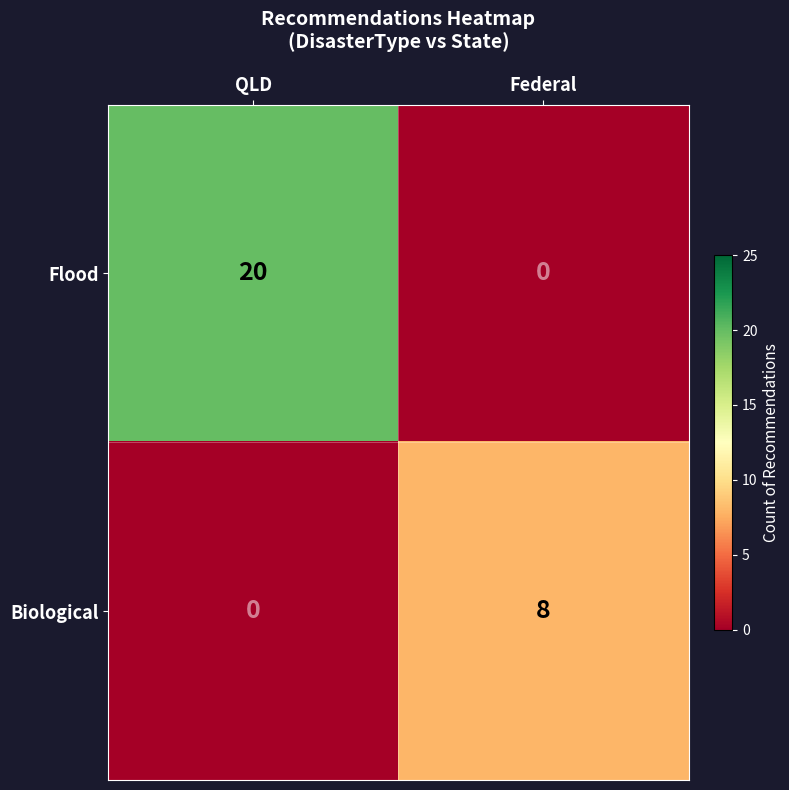

What is the difference between the maximum and minimum values in the Flood series?

20